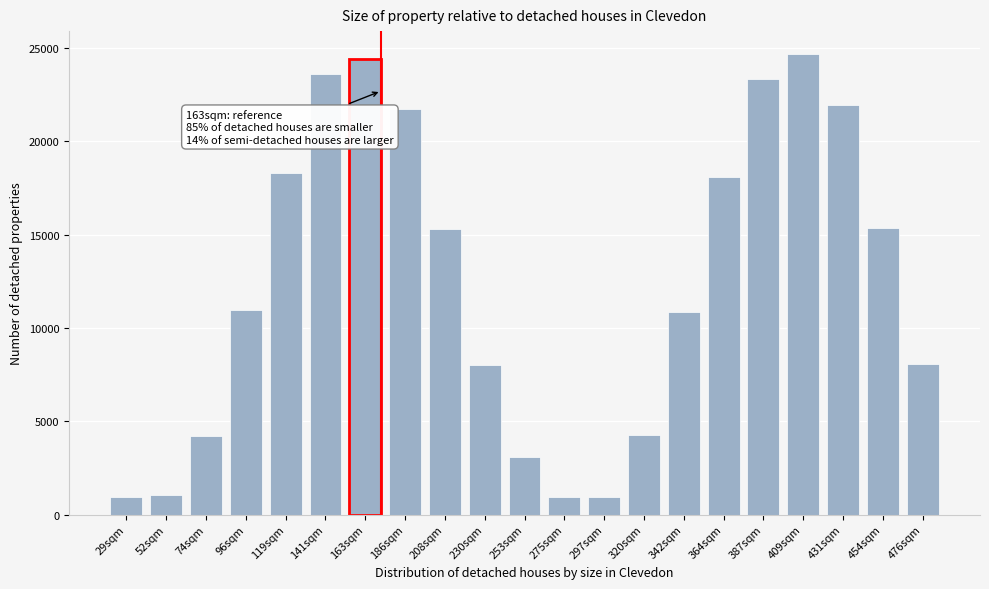

Which has a higher value, 186sqm or 297sqm?

186sqm